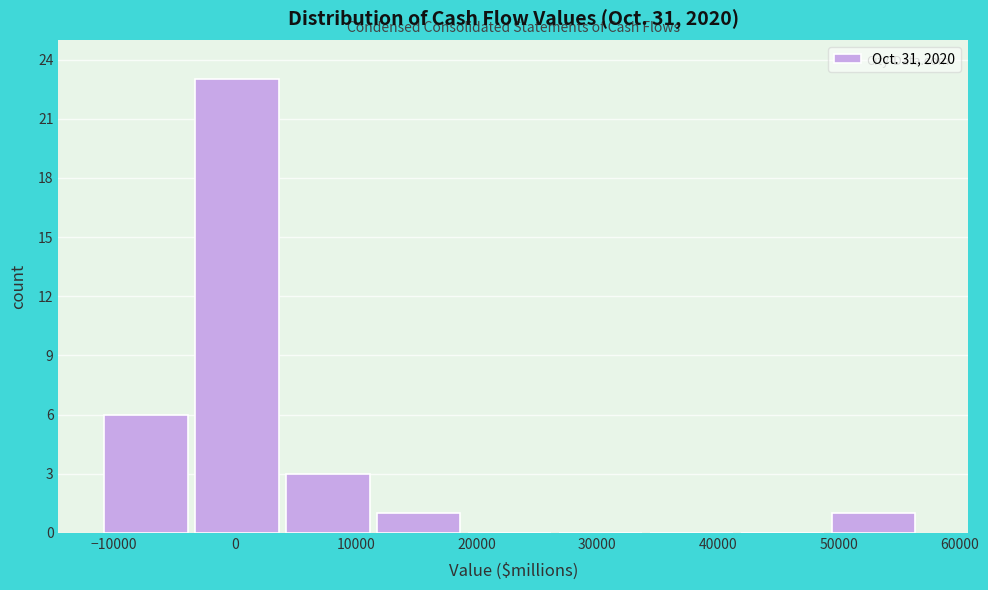

Reading left to right, list every bar in this chart as the range it spans on the x-axis followed by its height. Neither the bar edges nor the heights are printed on the chart, so give them approximately, as read against the axes.

-11000 to -3000: 6
-3000 to 4000: 23
4000 to 12000: 3
12000 to 19000: 1
19000 to 27000: 0
27000 to 34000: 0
34000 to 42000: 0
42000 to 49000: 0
49000 to 57000: 1